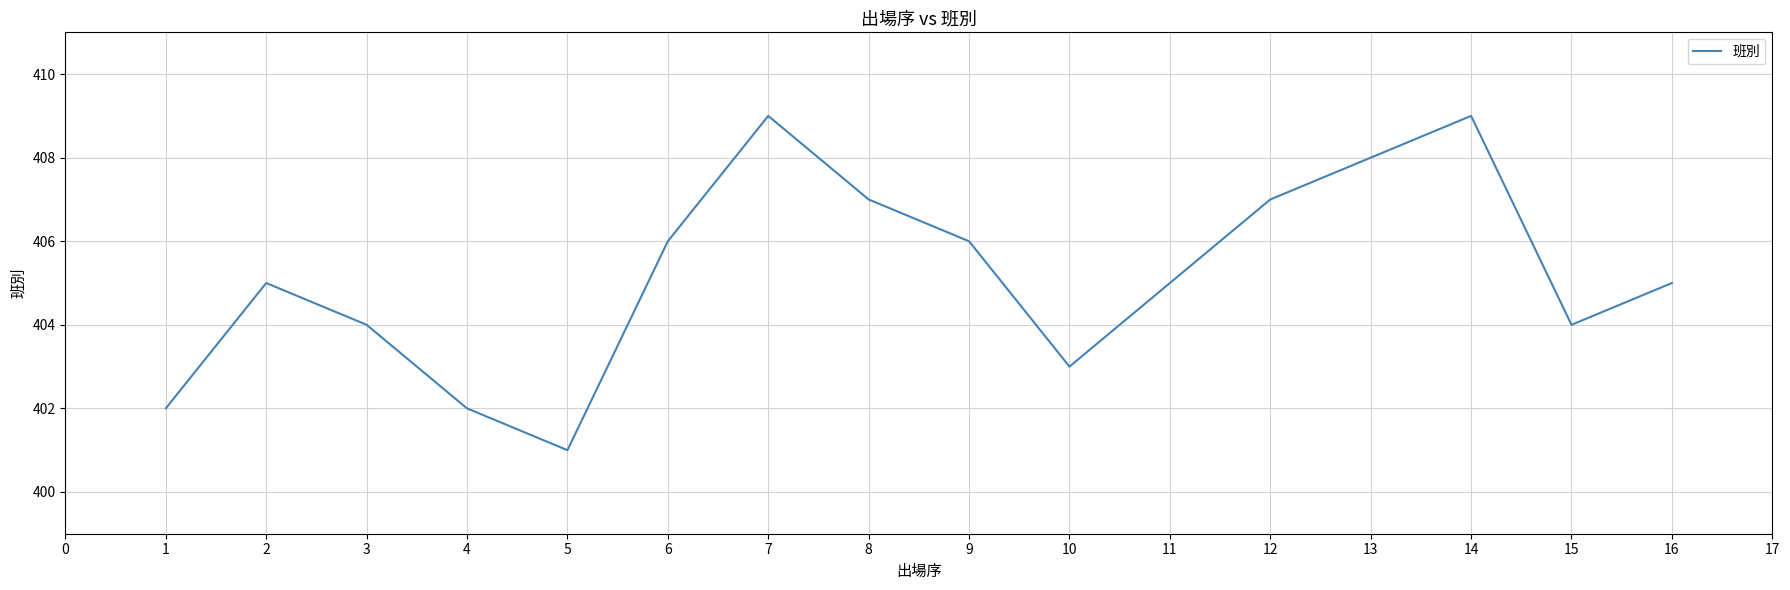

Does the chart have visible grid lines?

Yes